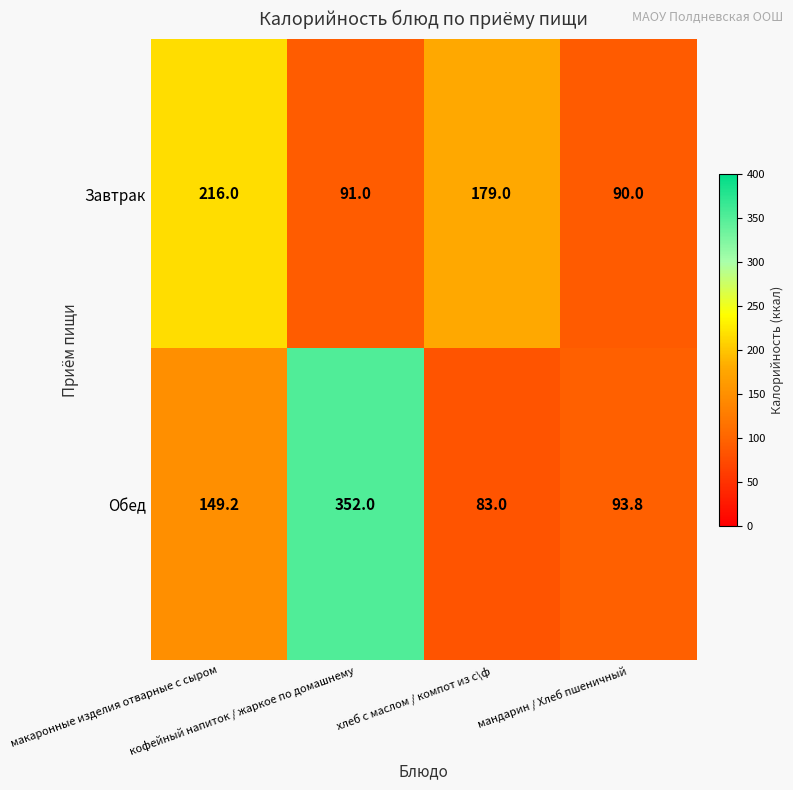

Which series has the largest total across all categories?

Обед